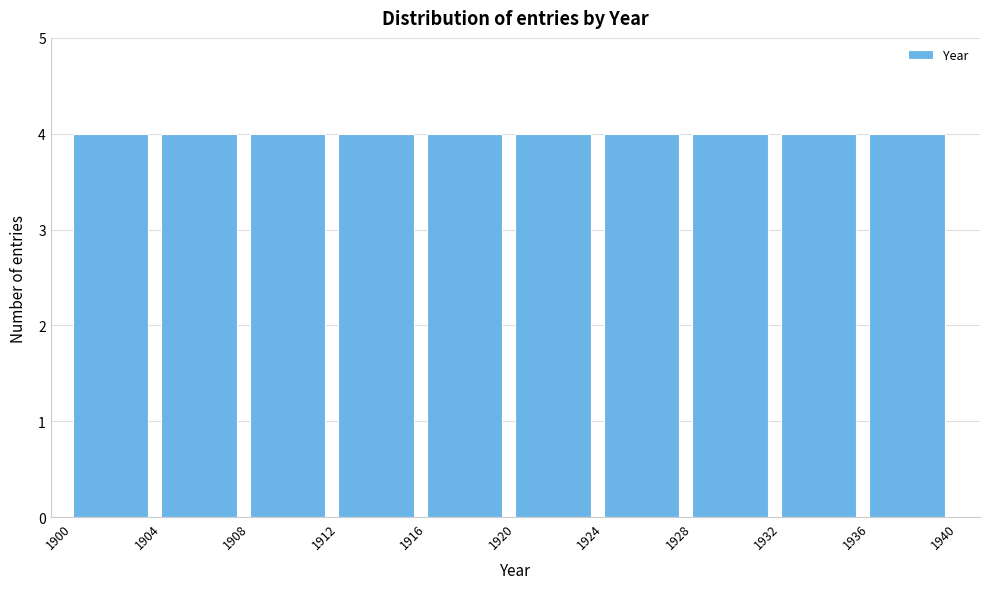

Reading left to right, list every bar in this chart as the range it spans on the x-axis followed by its height. The values are not printed on the chart, so give them approximately, as read against the axis.

1900 to 1904: 4
1904 to 1908: 4
1908 to 1912: 4
1912 to 1916: 4
1916 to 1920: 4
1920 to 1924: 4
1924 to 1928: 4
1928 to 1932: 4
1932 to 1936: 4
1936 to 1940: 4